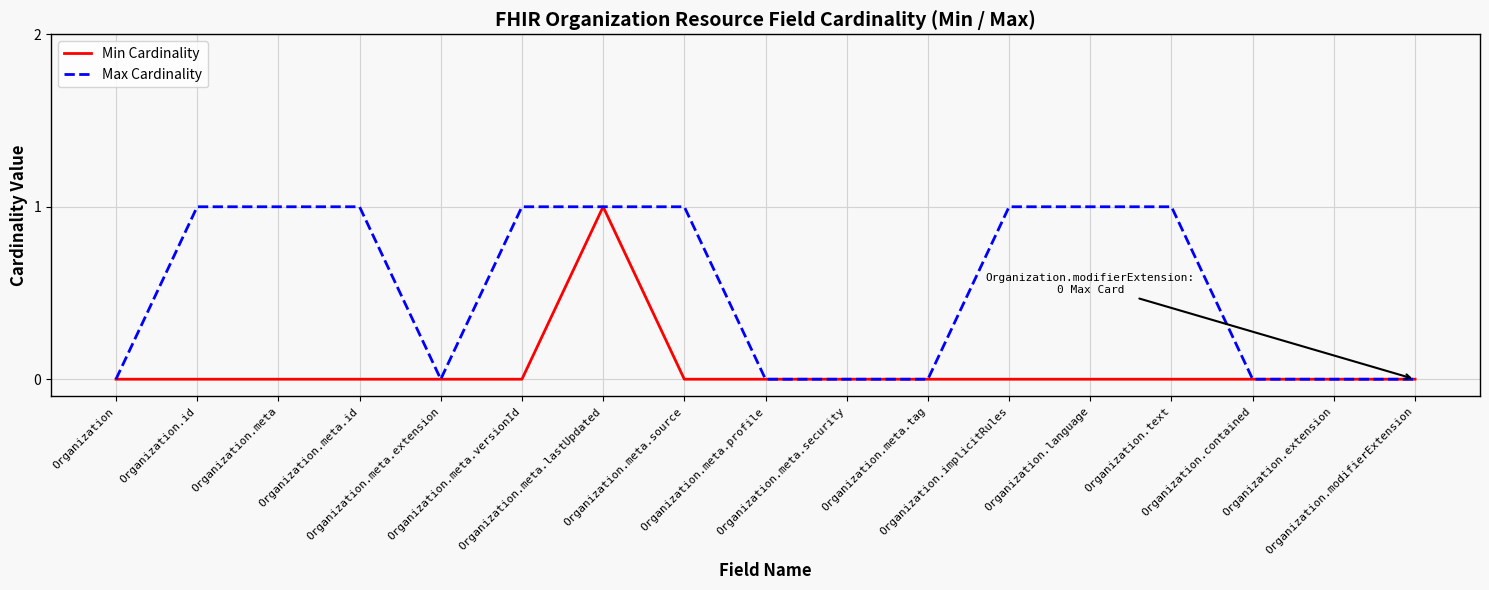

Which series has the largest total across all categories?

Max Cardinality